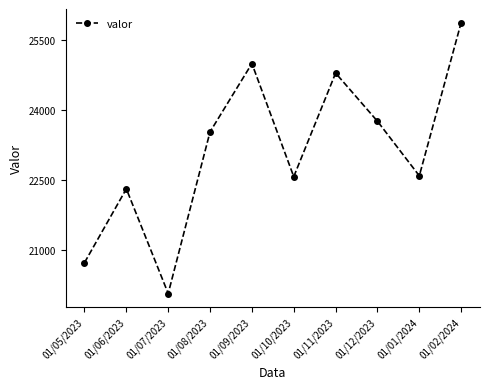

How many distinct data groups are displayed?

1